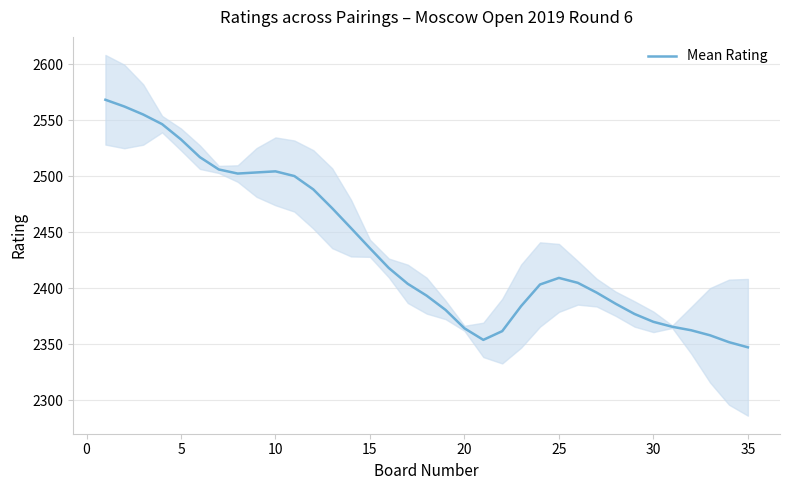

Reading left to right, what are all the values shown in this chart?

2568.1	2562.1	2555.0	2546.4	2532.7	2516.9	2505.9	2502.2	2503.2	2504.2	2500.0	2488.1	2471.3	2453.5	2435.5	2417.9	2403.8	2393.3	2380.5	2364.1	2353.8	2361.6	2383.9	2403.2	2409.1	2404.7	2395.9	2386.1	2376.9	2369.9	2365.5	2362.4	2357.9	2351.7	2347.1